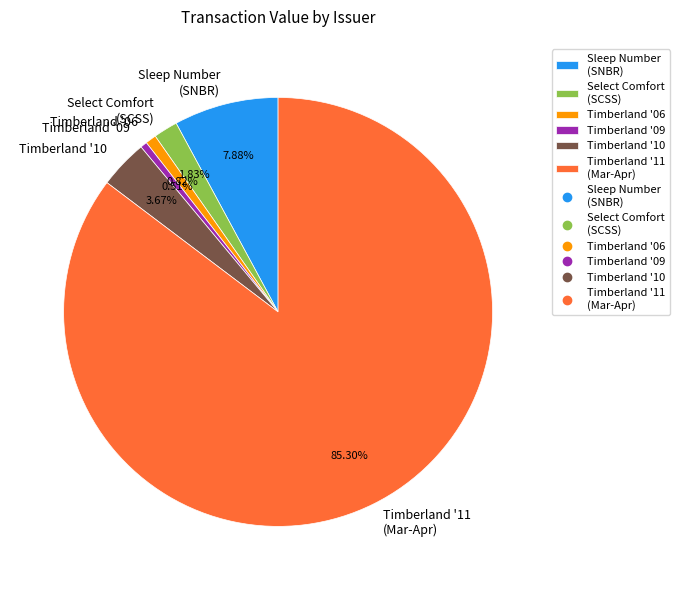

Count the number of slices in the pie.

6